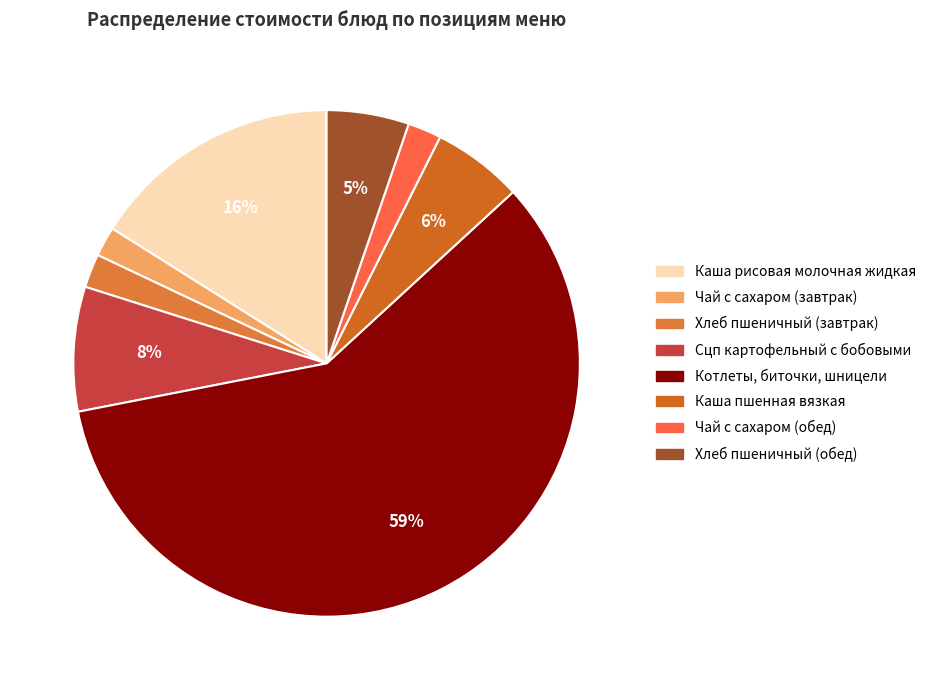

How many slices are in this pie chart?

8